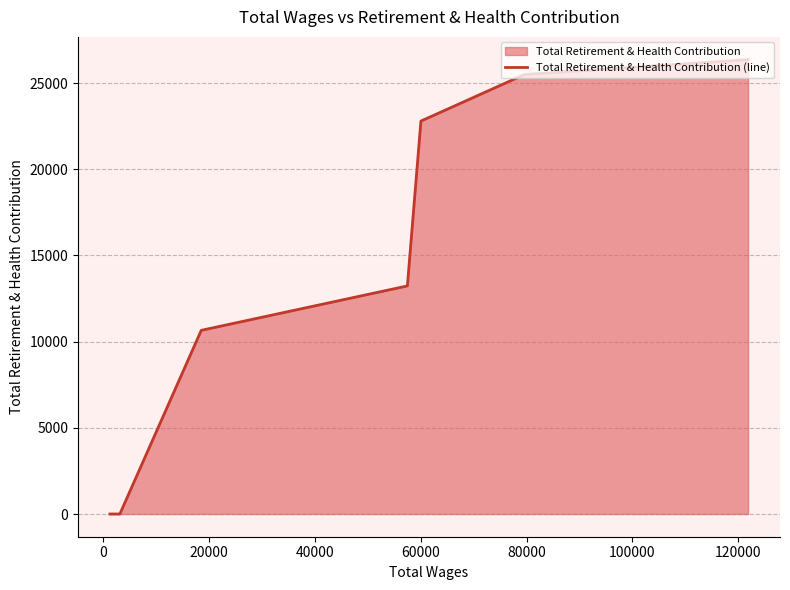

What is the difference between the maximum and minimum values?

26360